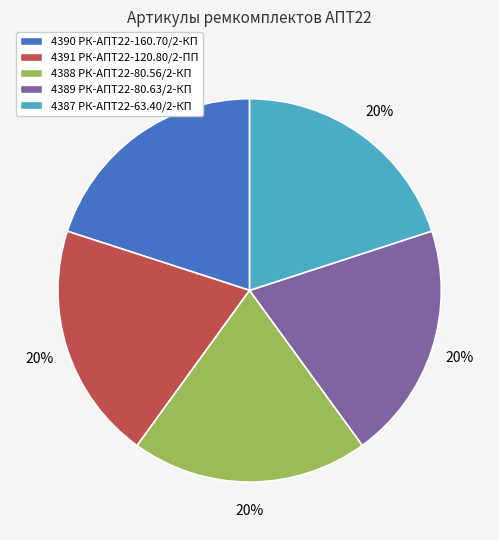

What percentage is the 4388 РК-АПТ22-80.56/2-КП slice, to the nearest percent?

20%